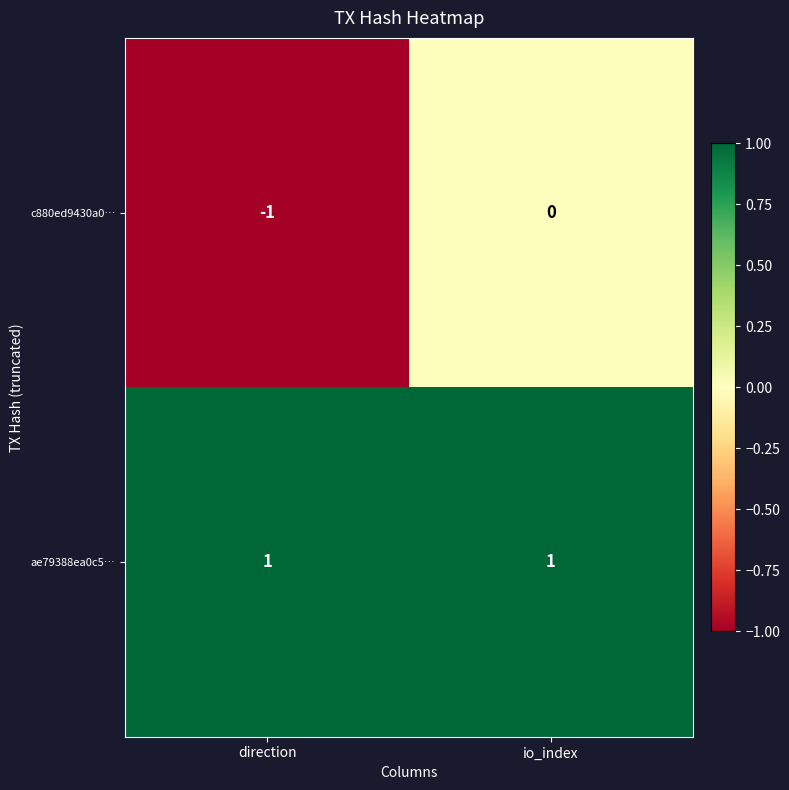

True or false: ae79388ea0c5… has a value of 1 at direction.

True